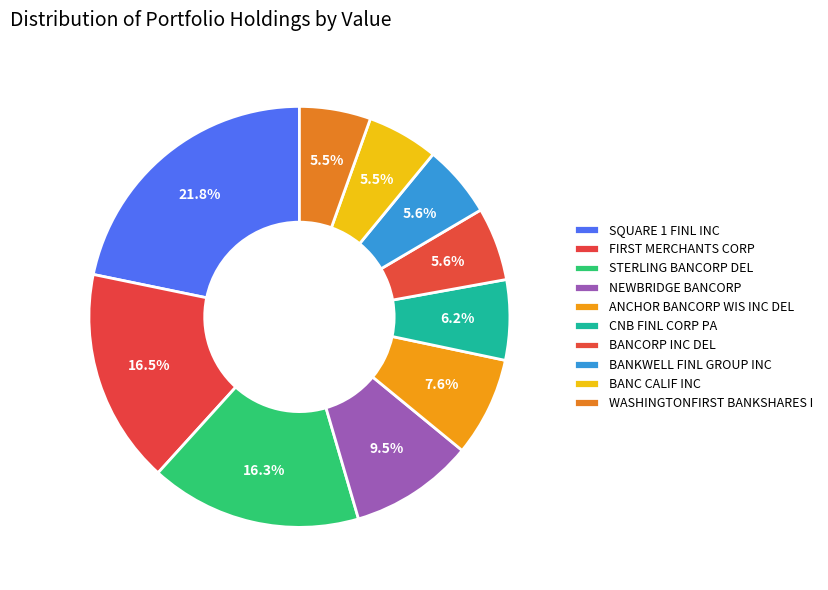

Rank the categories by value from highest to lowest.

SQUARE 1 FINL INC, FIRST MERCHANTS CORP, STERLING BANCORP DEL, NEWBRIDGE BANCORP, ANCHOR BANCORP WIS INC DEL, CNB FINL CORP PA, BANCORP INC DEL, BANKWELL FINL GROUP INC, BANC CALIF INC, WASHINGTONFIRST BANKSHARES I